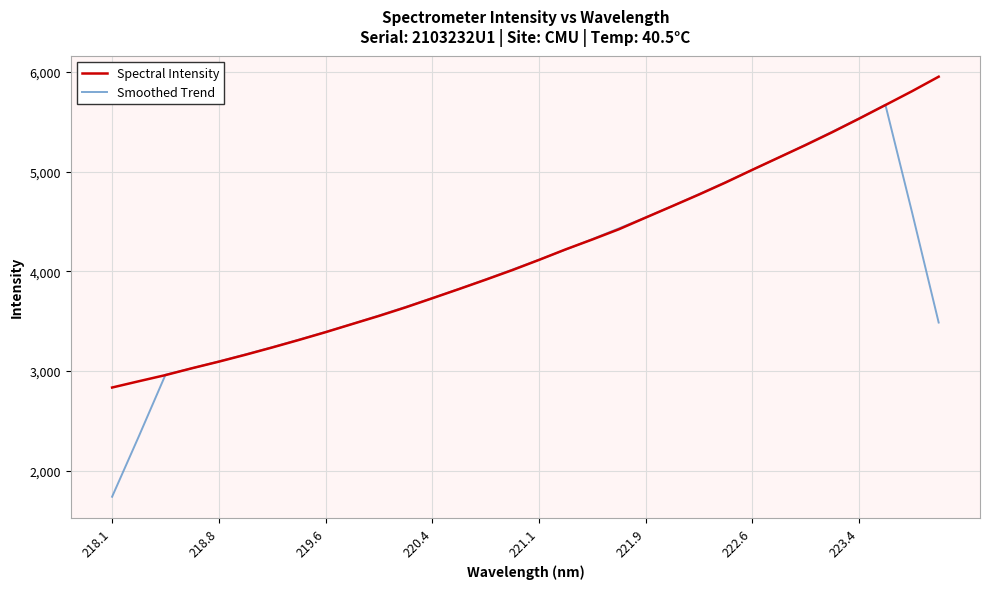

Rank the series by their maximum value, from highest to lowest.

Spectral Intensity, Smoothed Trend